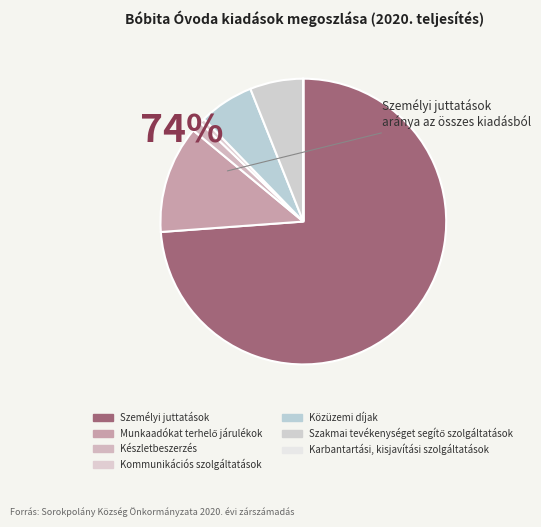

What is the change in value from Közüzemi díjak to Karbantartási, kisjavítási szolgáltatások?

-1294025